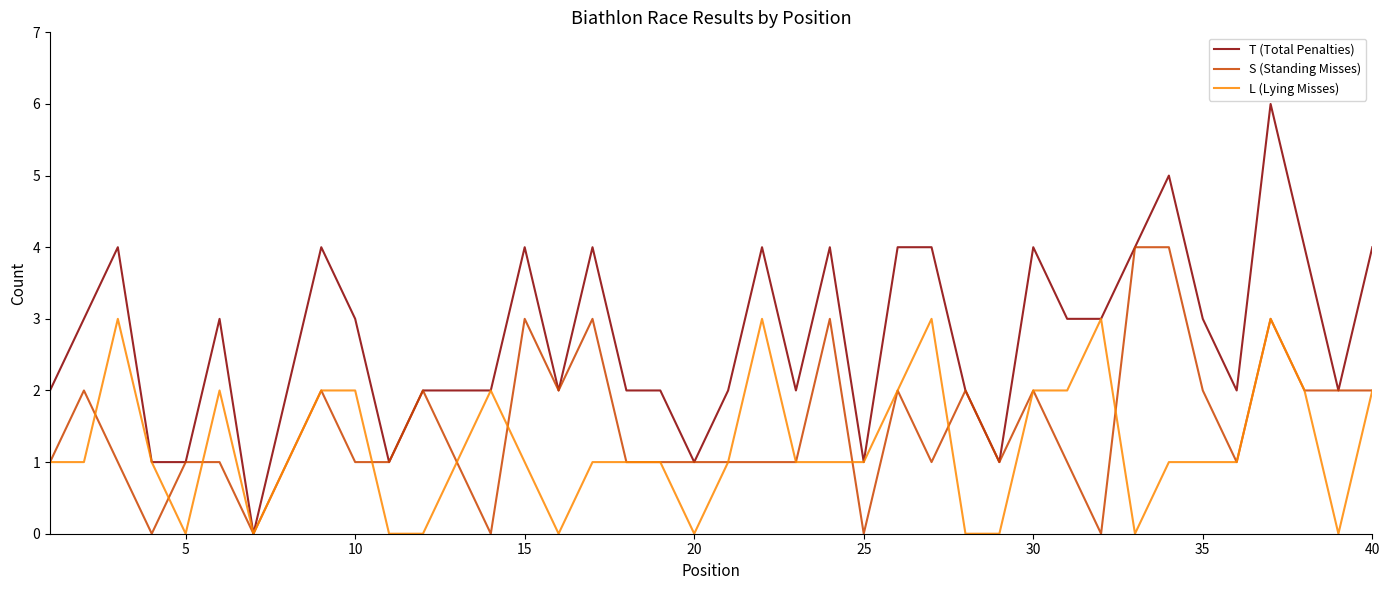

List the series in order of their overall mean, highest first.

T (Total Penalties), S (Standing Misses), L (Lying Misses)